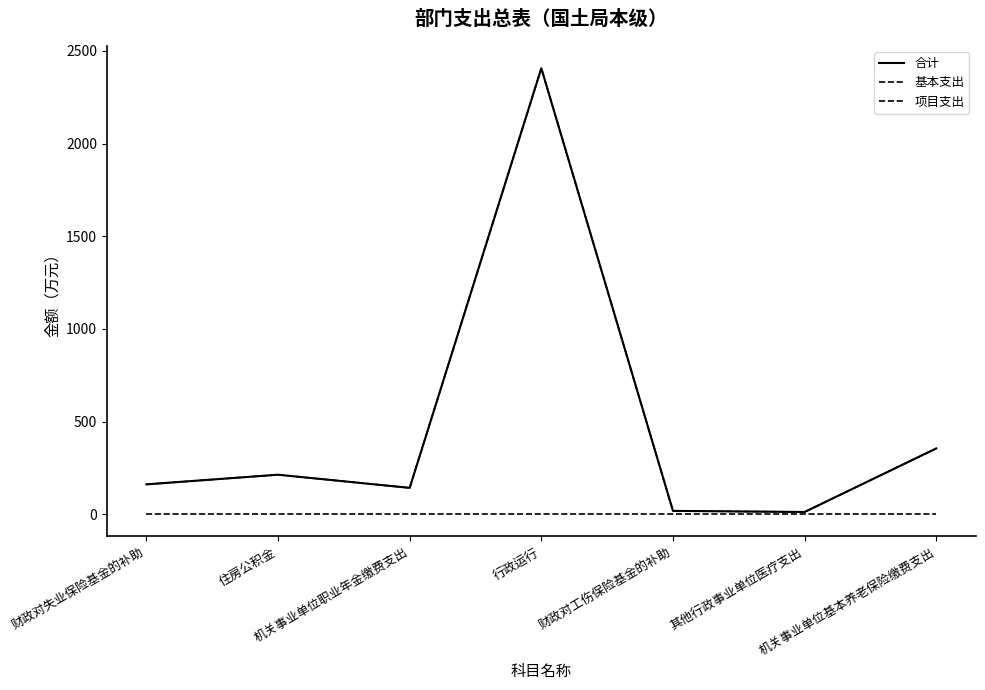

Does the chart have visible grid lines?

No